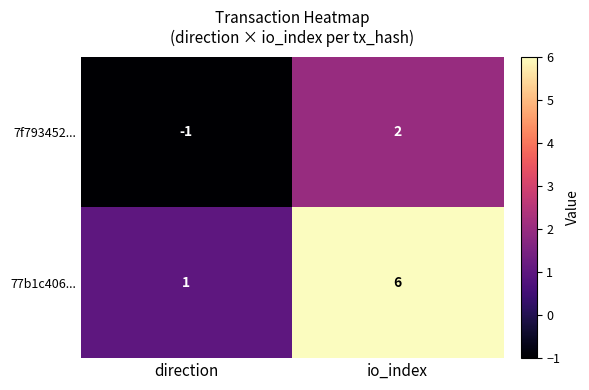

What is the smallest value displayed?

-1